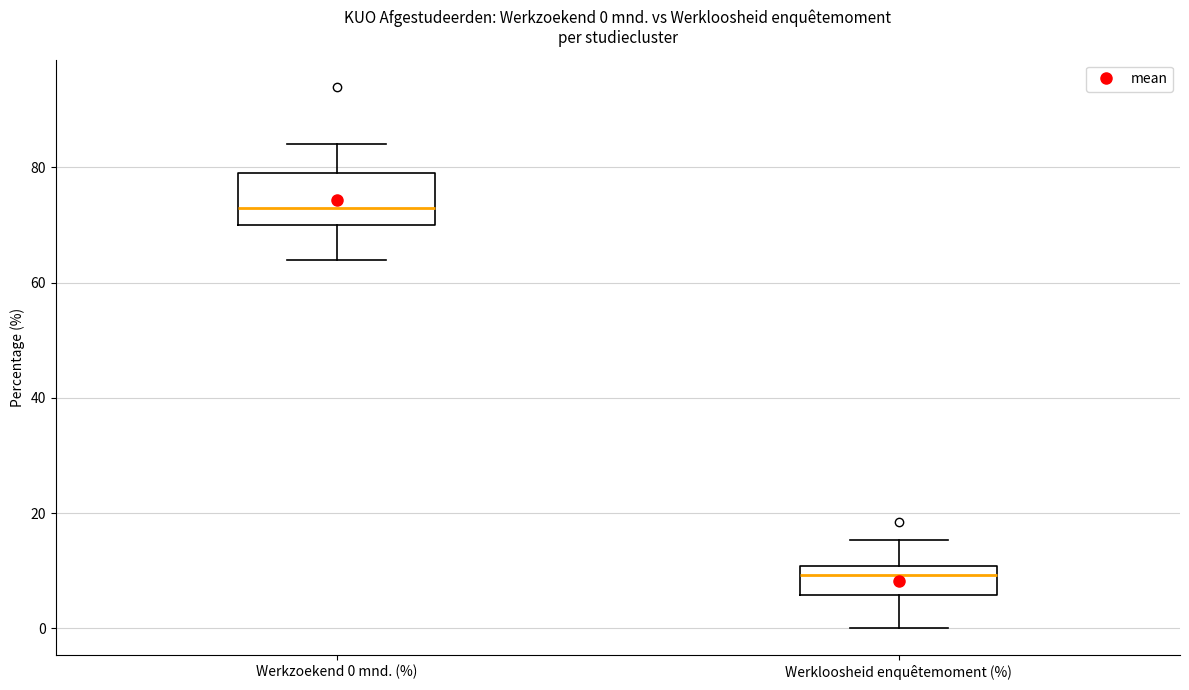

Which box has the lowest median line?

Werkloosheid enquêtemoment (%)